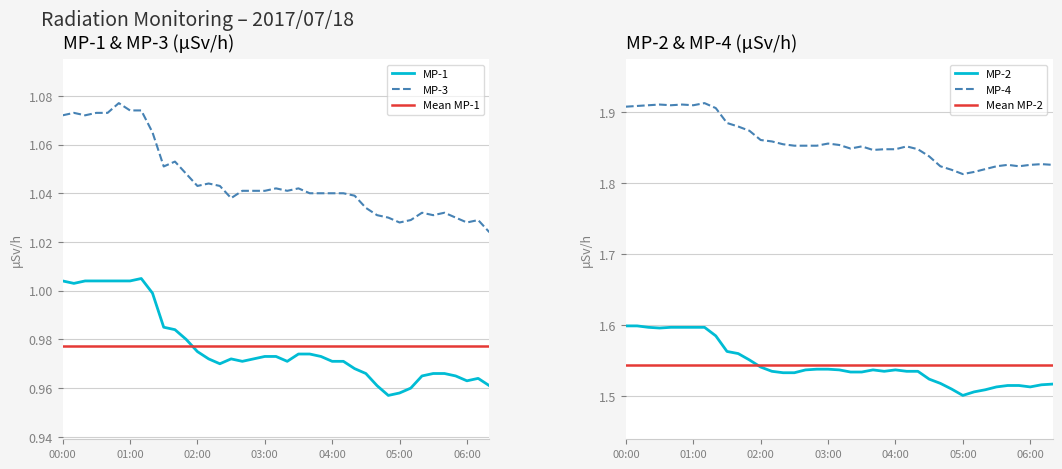

What is the difference between the maximum and minimum values in the MP-2 series?

0.1